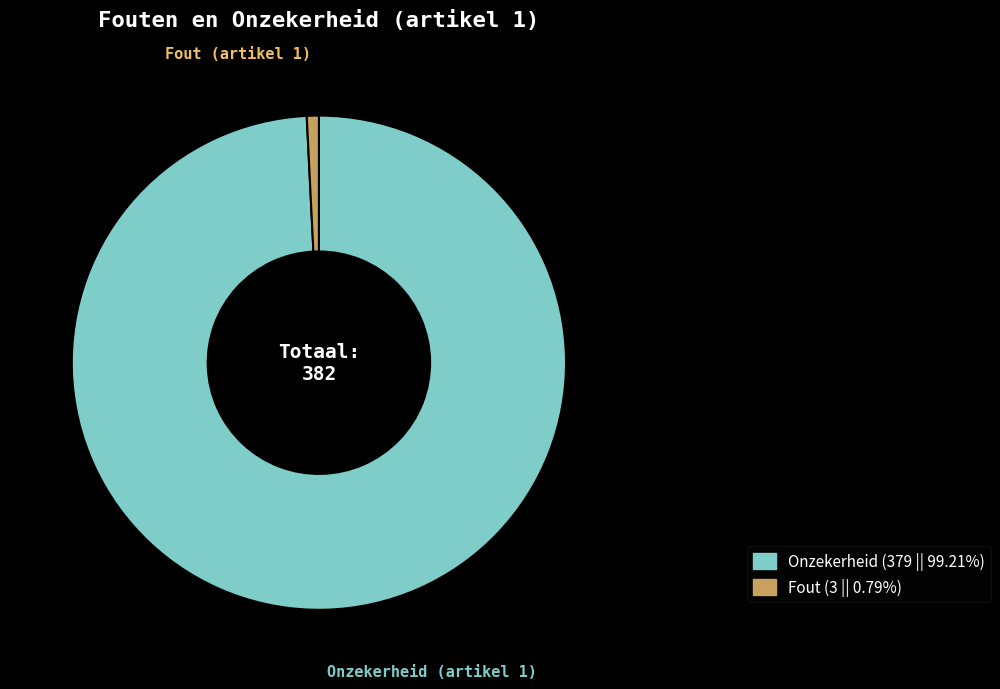

Which category accounts for the majority?

Onzekerheid (artikel 1)